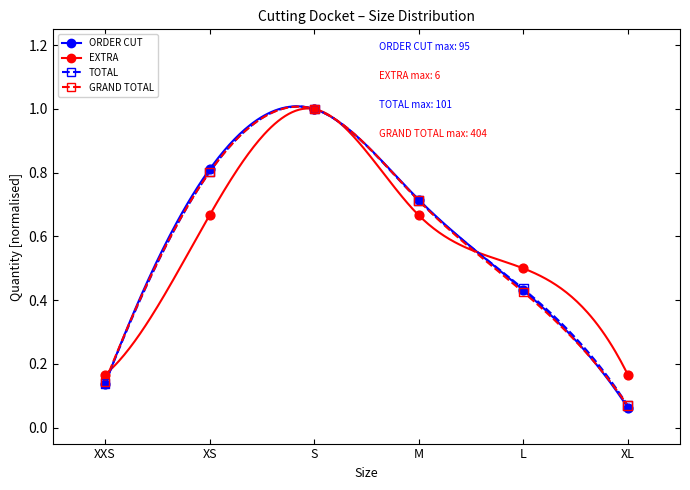

What are all the series names shown in the legend?

ORDER CUT, EXTRA, TOTAL, GRAND TOTAL